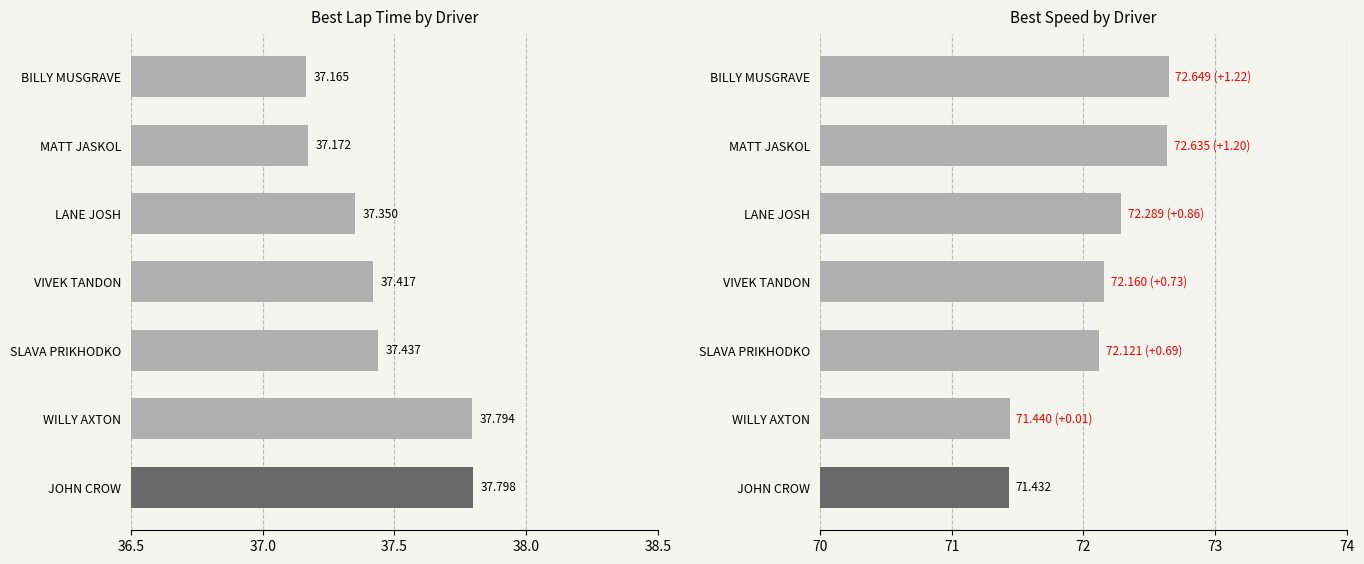

How many data points in Best Speed are above 72?

5